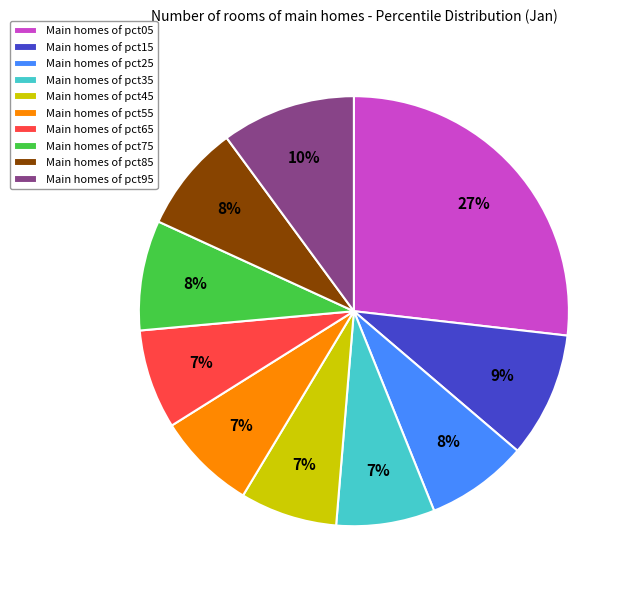

True or false: Main homes of pct95 accounts for 10% of the total.

True